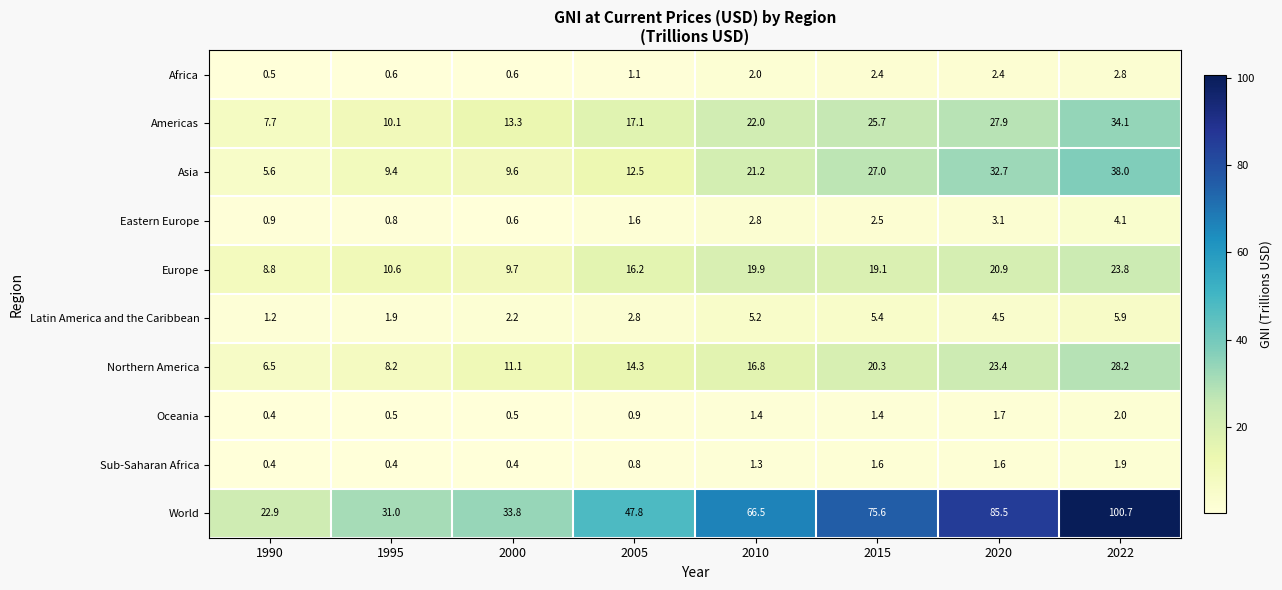

Rank the series by their maximum value, from highest to lowest.

World, Asia, Americas, Northern America, Europe, Latin America and the Caribbean, Eastern Europe, Africa, Oceania, Sub-Saharan Africa